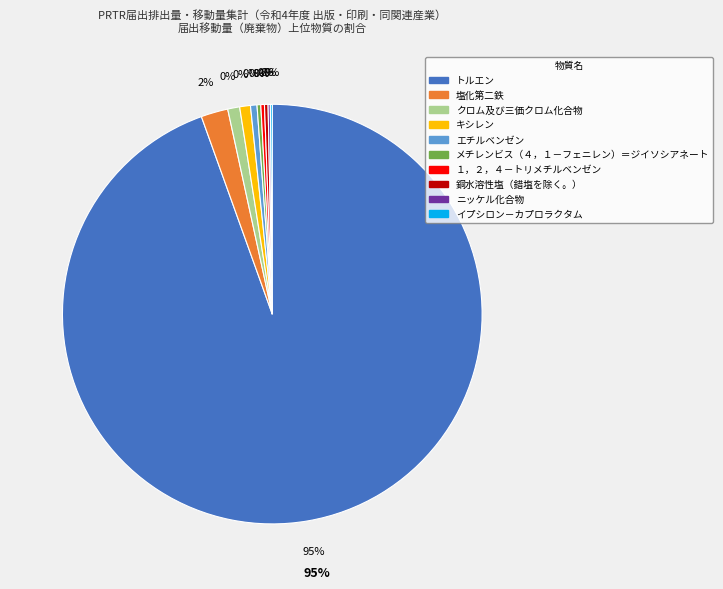

Is it true that エチルベンゼン is 10% of the pie?

False